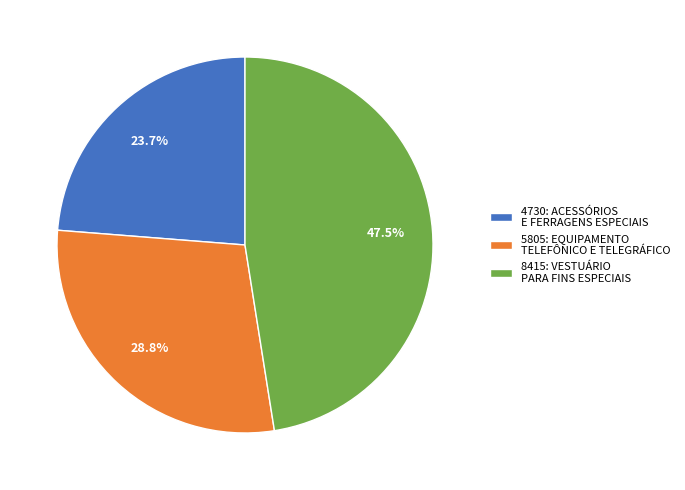

Which slice is the smallest?

4730: ACESSÓRIOS E FERRAGENS ESPECIAIS